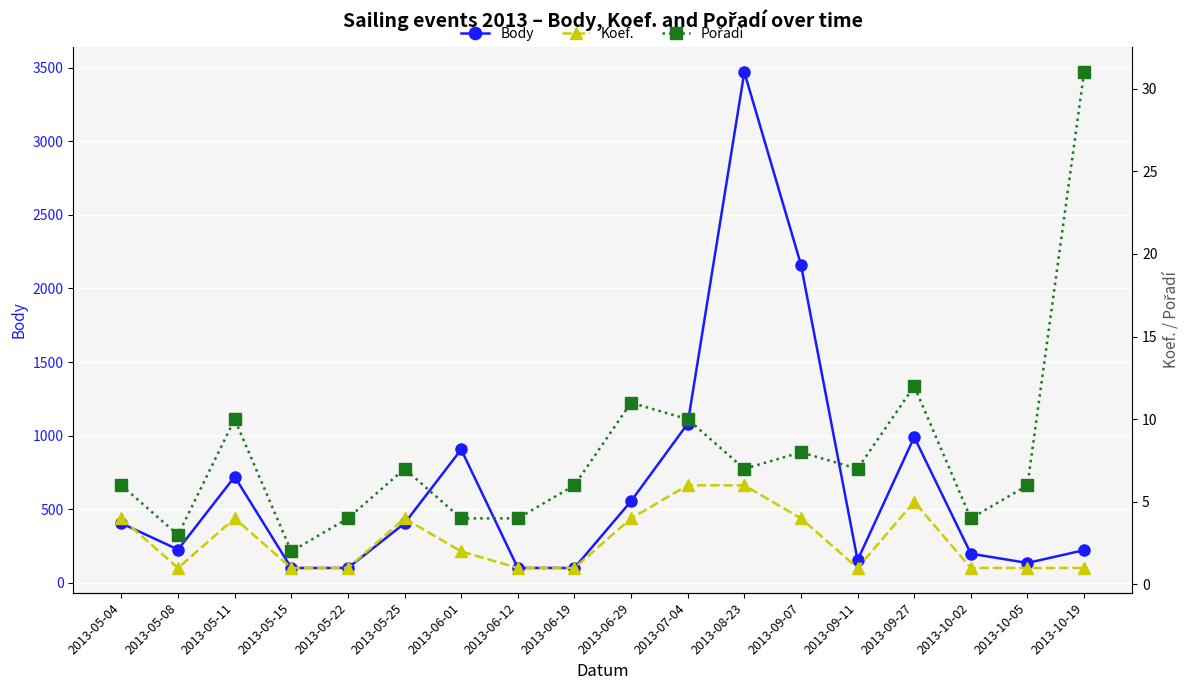

How many values in the Koef. series exceed 2?

8